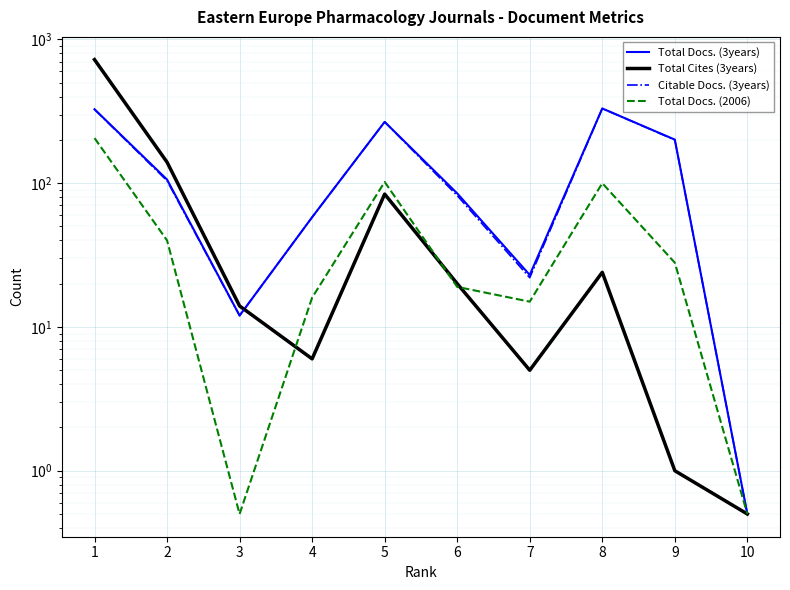

What is the value of the Total Docs. (2006) point at the 2nd from the left?

40.0